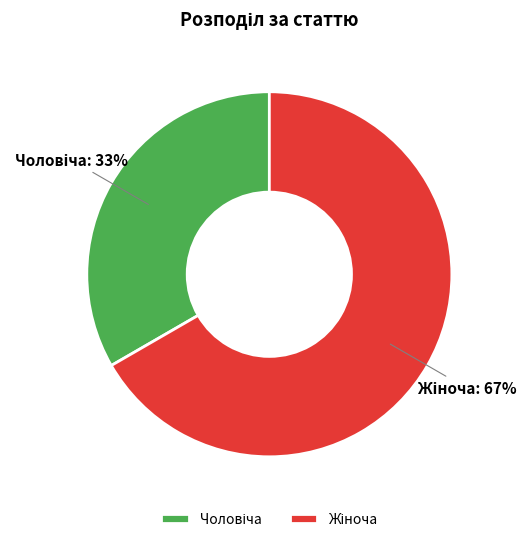

To the nearest percent, what is the average slice percentage?

50%